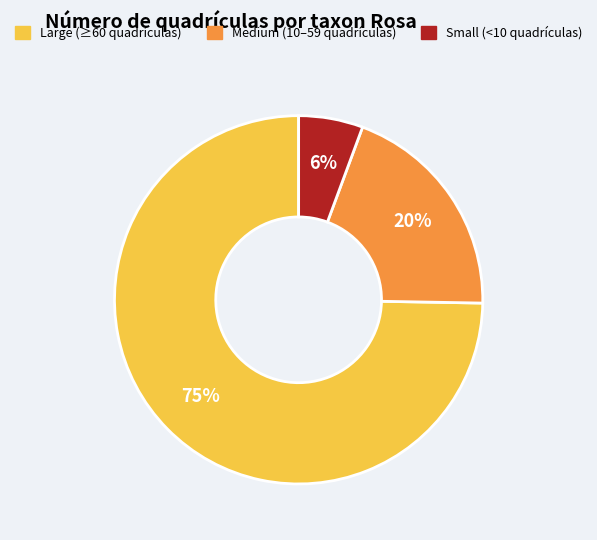

Is there a majority slice in this chart?

Yes